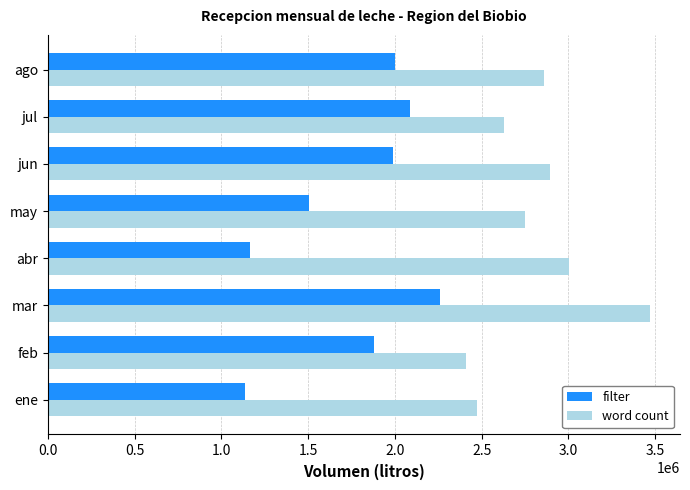

The filter series shows 3220105 at ago. True or false?

False